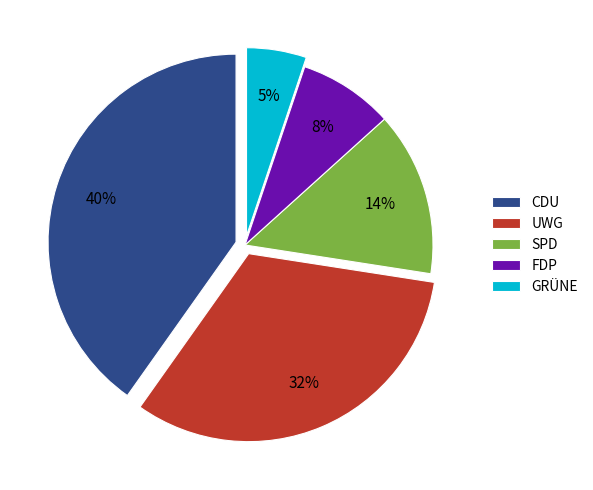

Rank the categories by value from highest to lowest.

CDU, UWG, SPD, FDP, GRÜNE